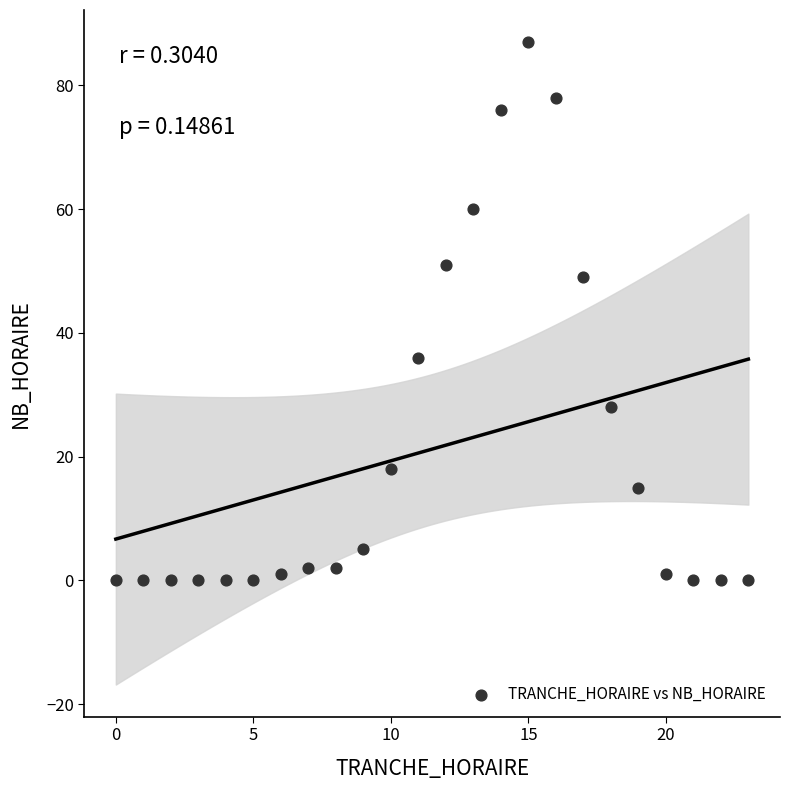

What is the range of X values (max minus min)?

23